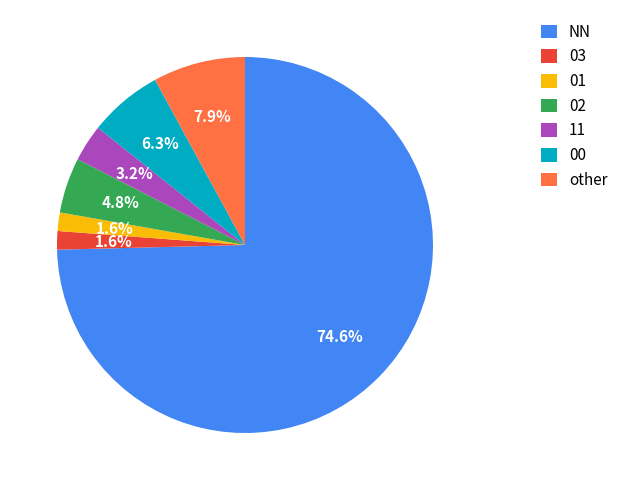

Is NN the majority of the pie?

Yes